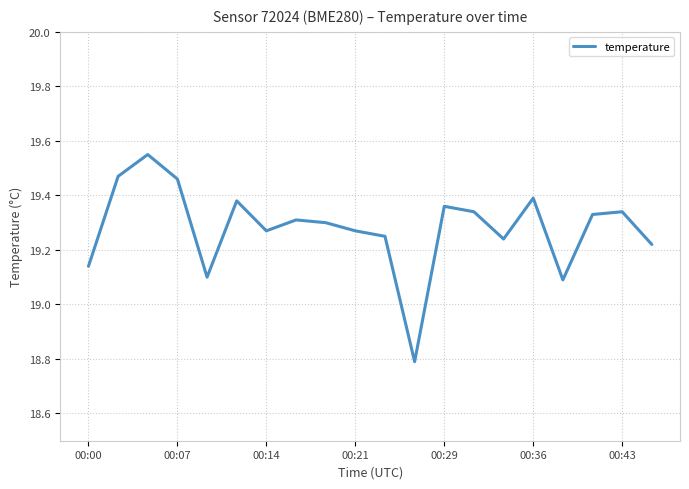

What is the difference between the maximum and minimum values?

0.8